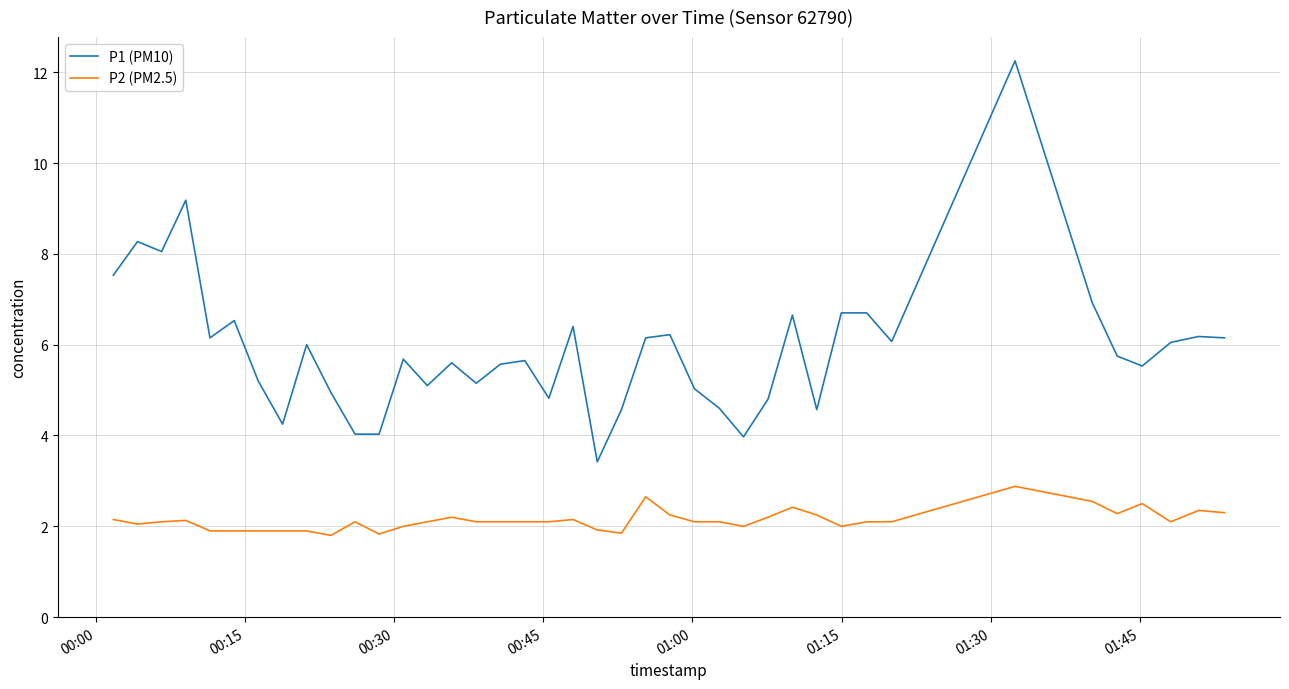

Which series has the largest range (max minus min)?

P1 (PM10)